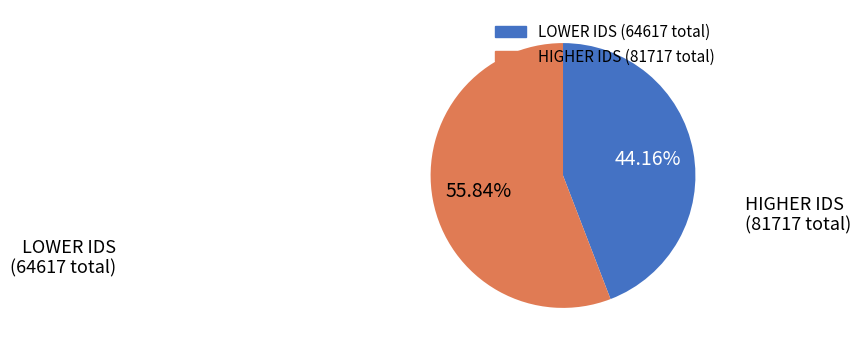

Does any single category account for the majority?

Yes